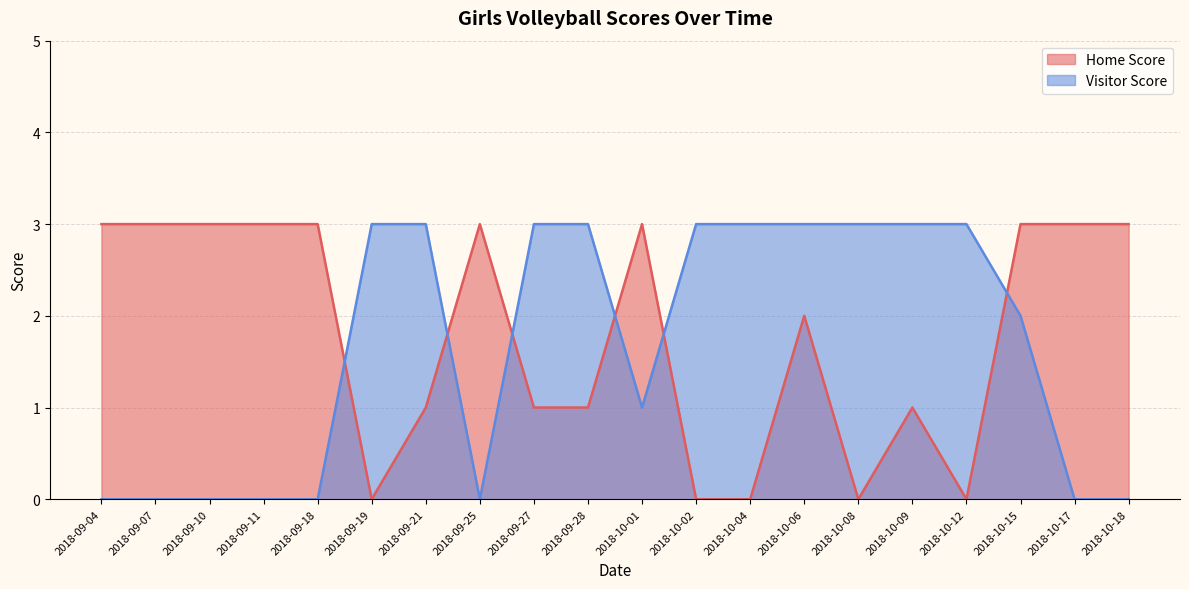

Reading left to right, what are all the values shown in this chart?

Home Score: 3	3	3	3	3	0	1	3	1	1	3	0	0	2	0	1	0	3	3	3
Visitor Score: 0	0	0	0	0	3	3	0	3	3	1	3	3	3	3	3	3	2	0	0